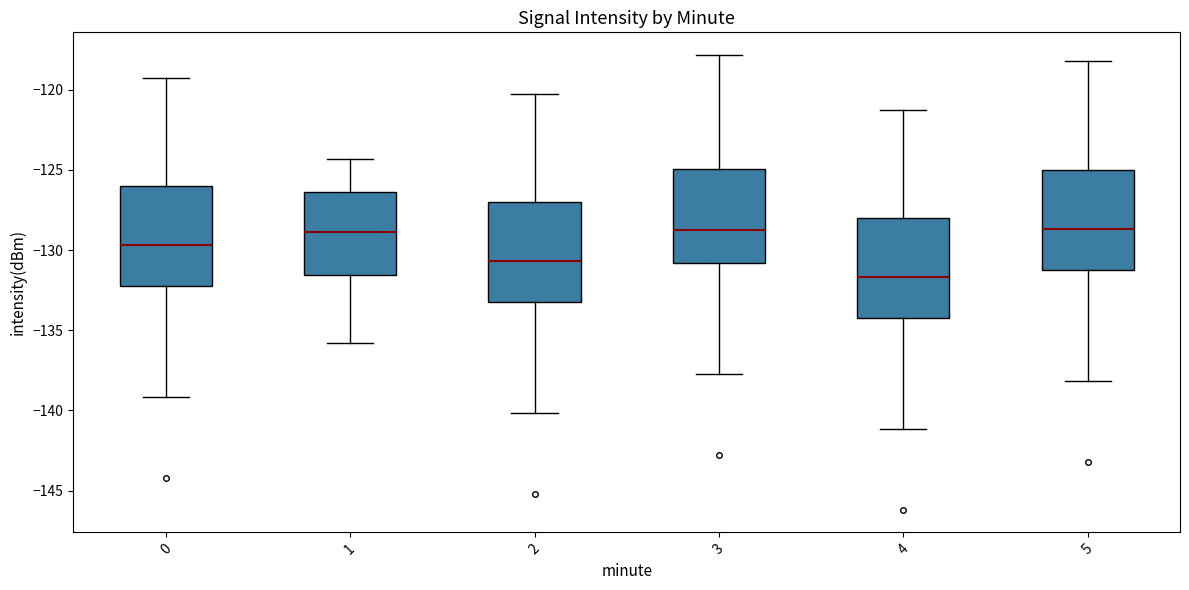

Reading left to right, transcribe this box plot: for each box, give where its median line is, the range the box spans, and where its two whiskers end, as read against the y-axis. The values are not printed on the chart, so give them approximately, as read against the axis.

0: median -129.5, box -132.0 to -126.0, whiskers -139.0 to -119.0
1: median -129.0, box -131.5 to -126.5, whiskers -136.0 to -124.5
2: median -130.5, box -133.0 to -127.0, whiskers -140.0 to -120.0
3: median -128.5, box -131.0 to -125.0, whiskers -138.0 to -118.0
4: median -131.5, box -134.0 to -128.0, whiskers -141.0 to -121.0
5: median -128.5, box -131.0 to -125.0, whiskers -138.0 to -118.0